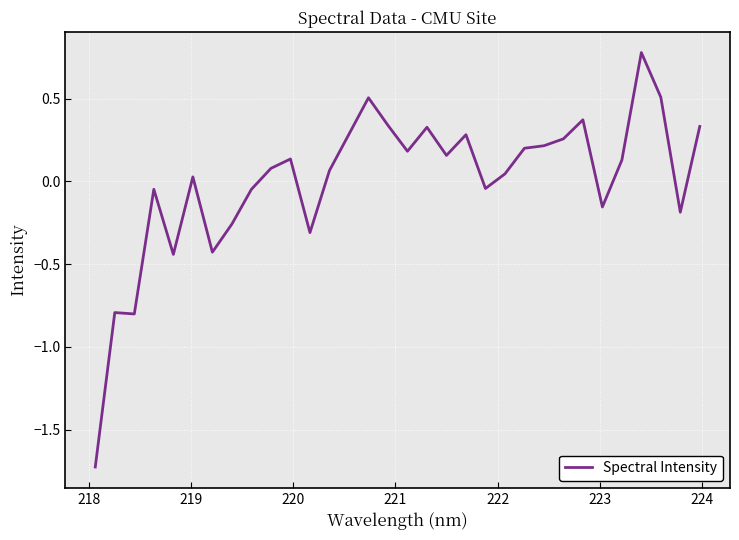

What is the difference between the maximum and minimum values?

2.5